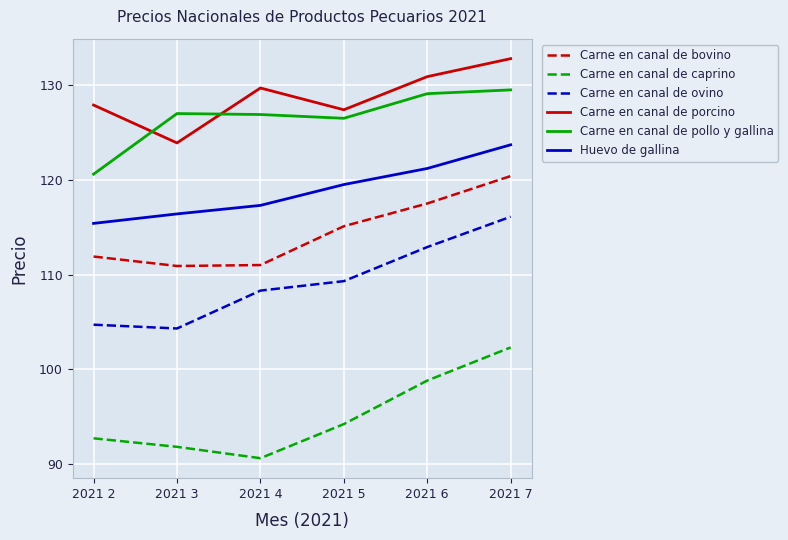

What are all the series names shown in the legend?

Carne en canal de bovino, Carne en canal de caprino, Carne en canal de ovino, Carne en canal de porcino, Carne en canal de pollo y gallina, Huevo de gallina